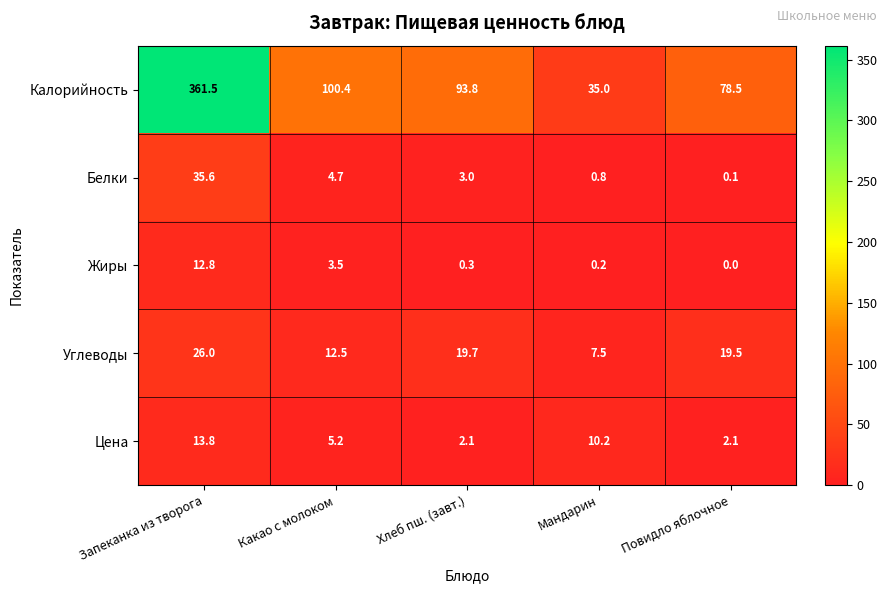

Which series has the widest spread of values?

Калорийность